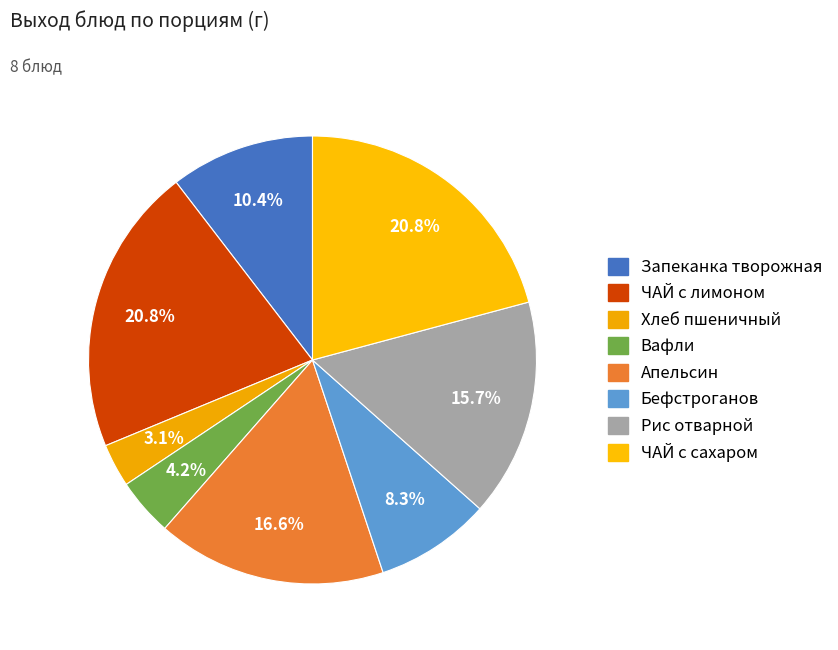

How many slices are in this pie chart?

8